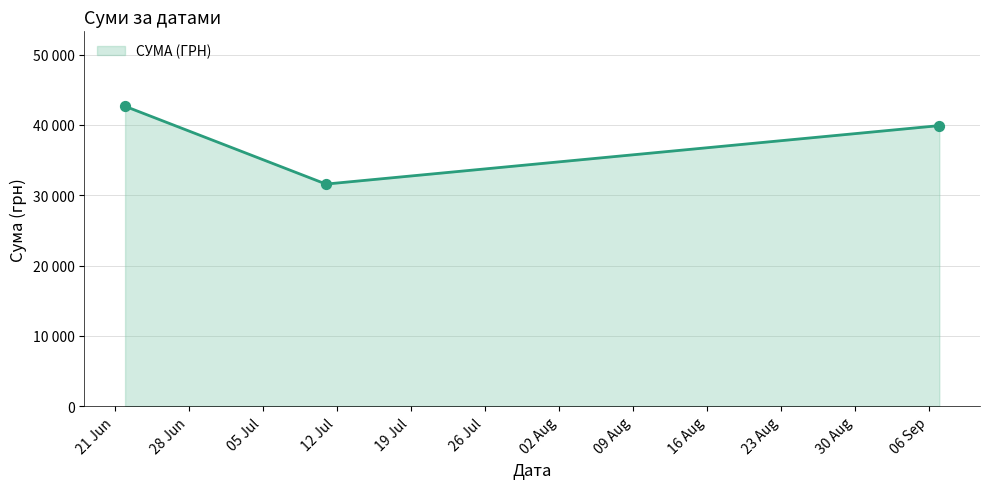

Does the chart have visible grid lines?

Yes